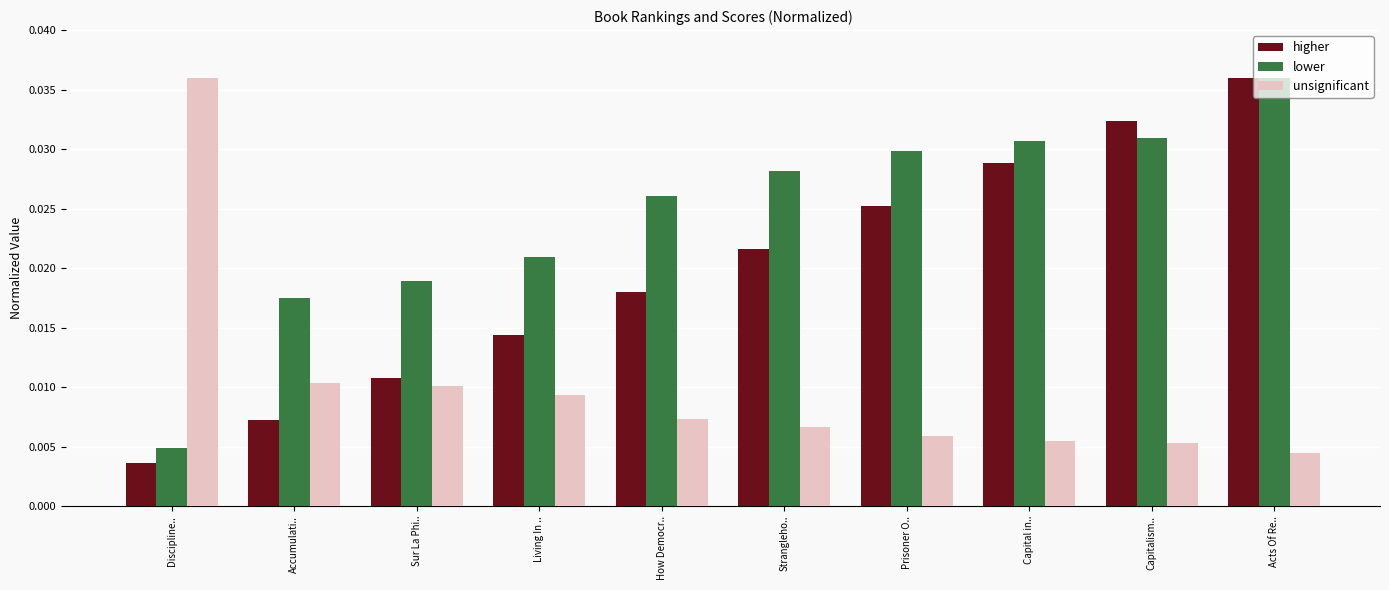

Which series has the largest range (max minus min)?

higher